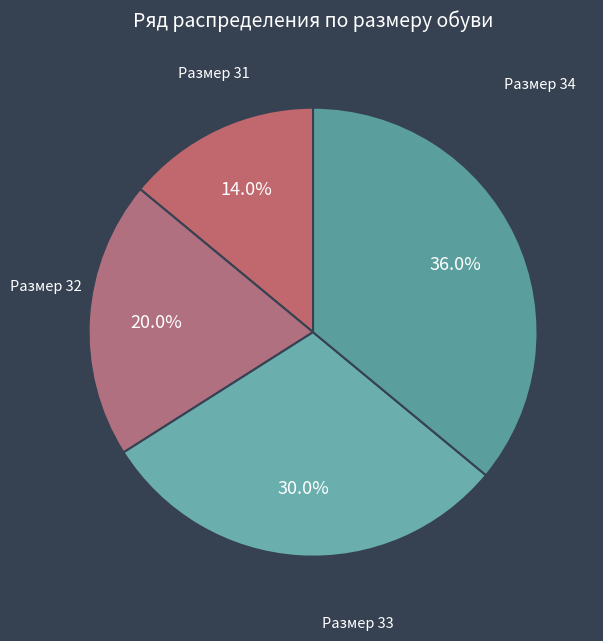

Does any single category account for the majority?

No